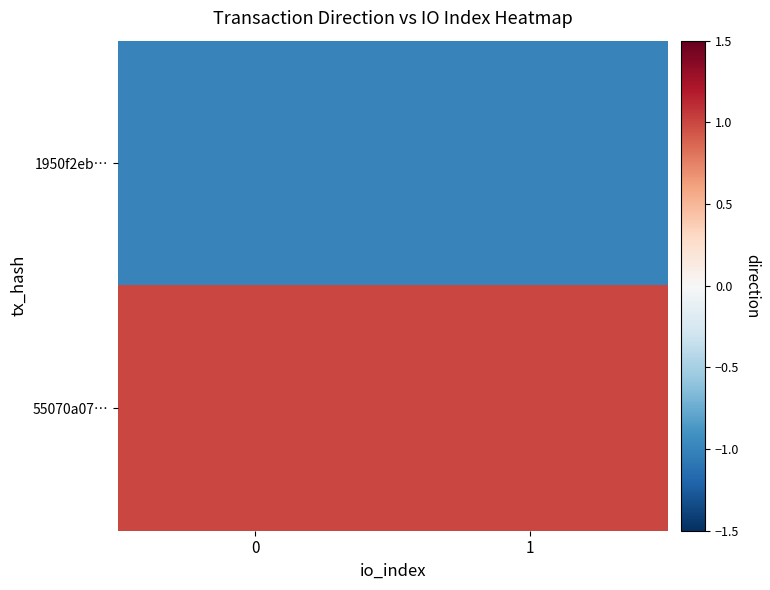

Which series changed the most between 0 and 1?

row_0